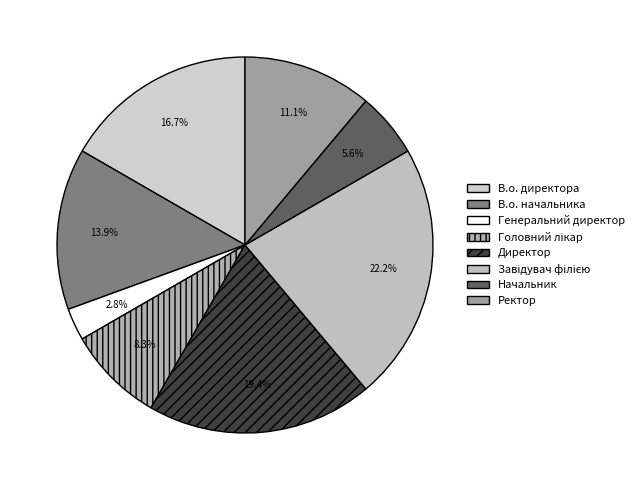

Count the number of slices in the pie.

8